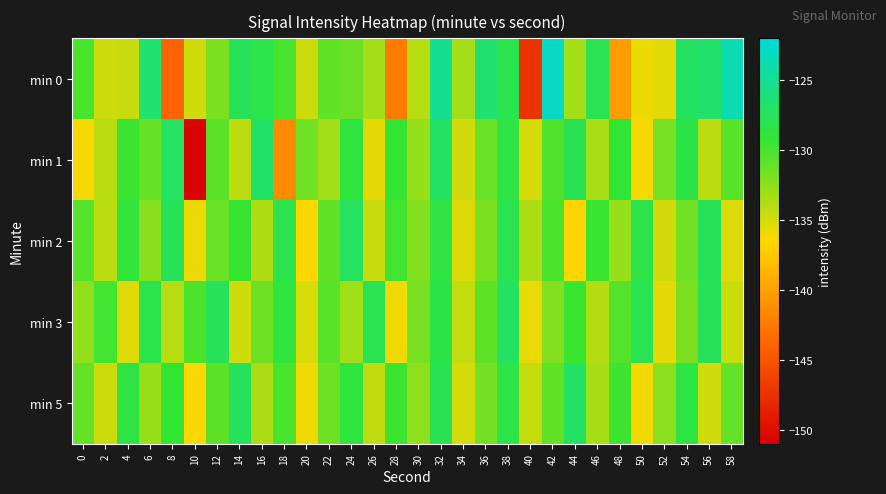

At which category does the chart reach its peak across all series?

42